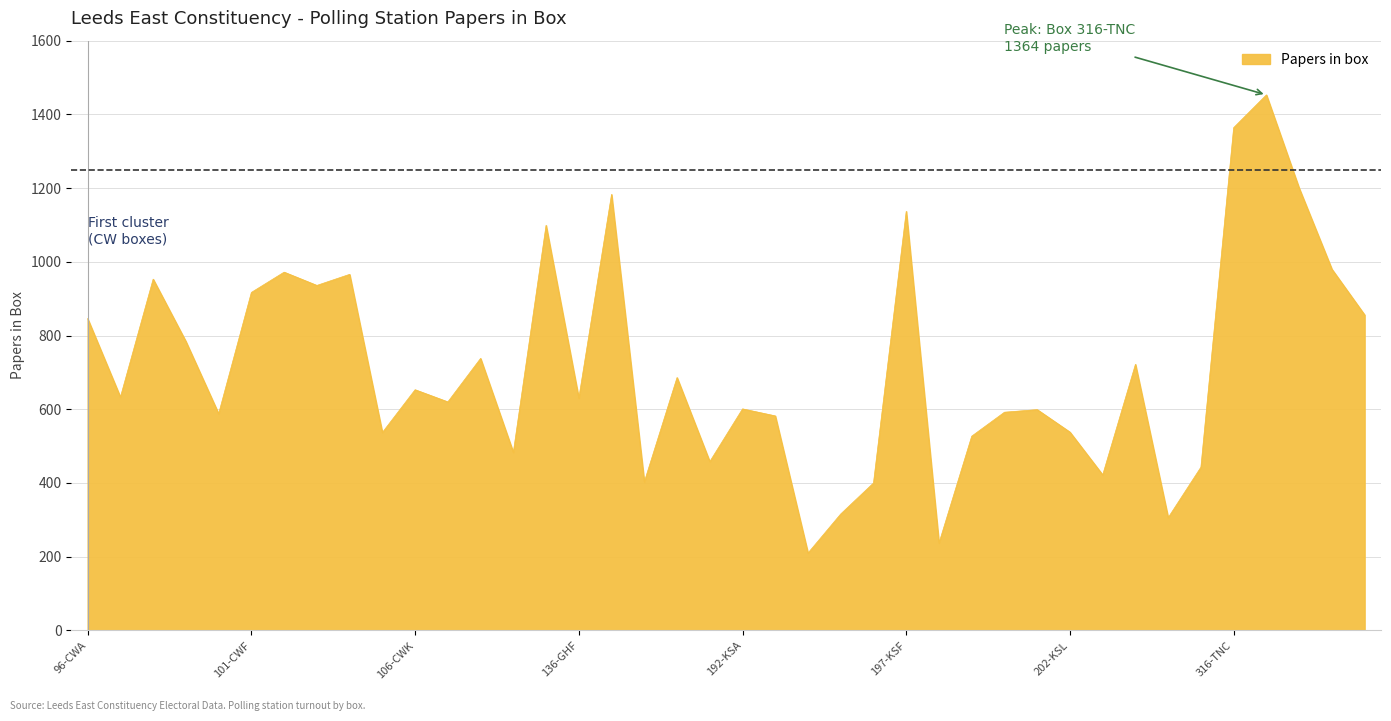

How many lines are shown in the chart?

1